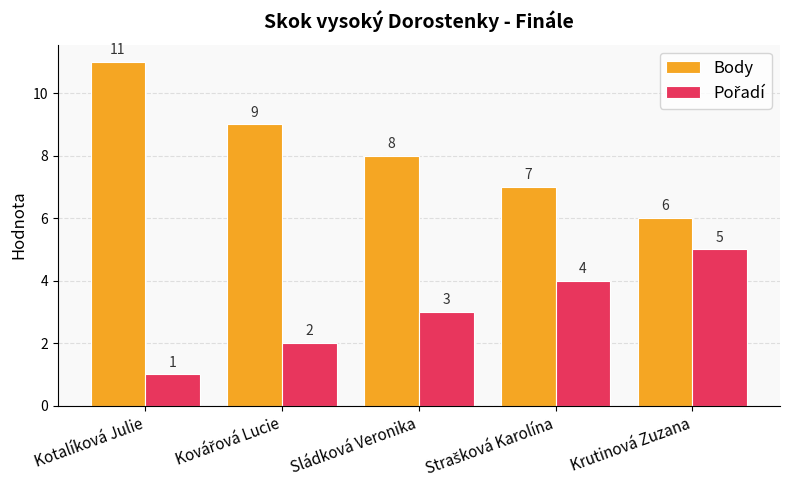

Which label corresponds to the largest value in the chart?

Kotalíková Julie